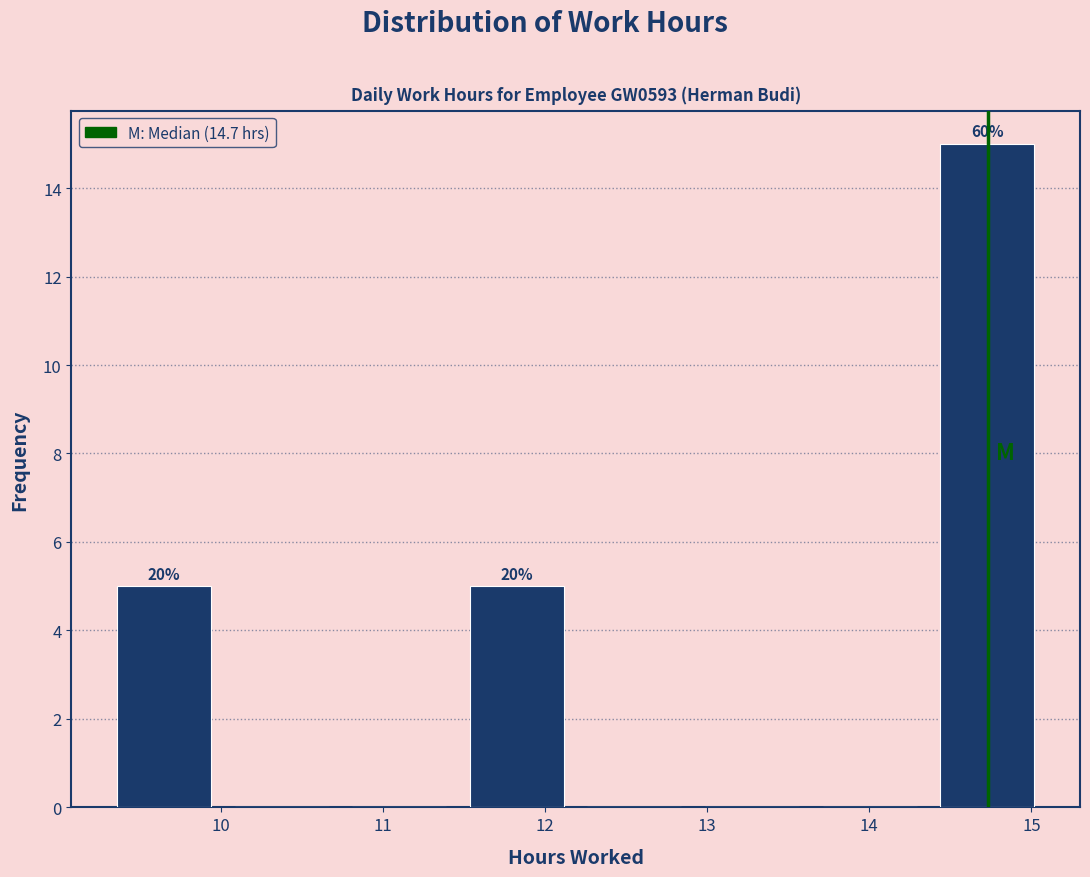

Which range on the x-axis has the tallest bar?

14.4 to 15.1